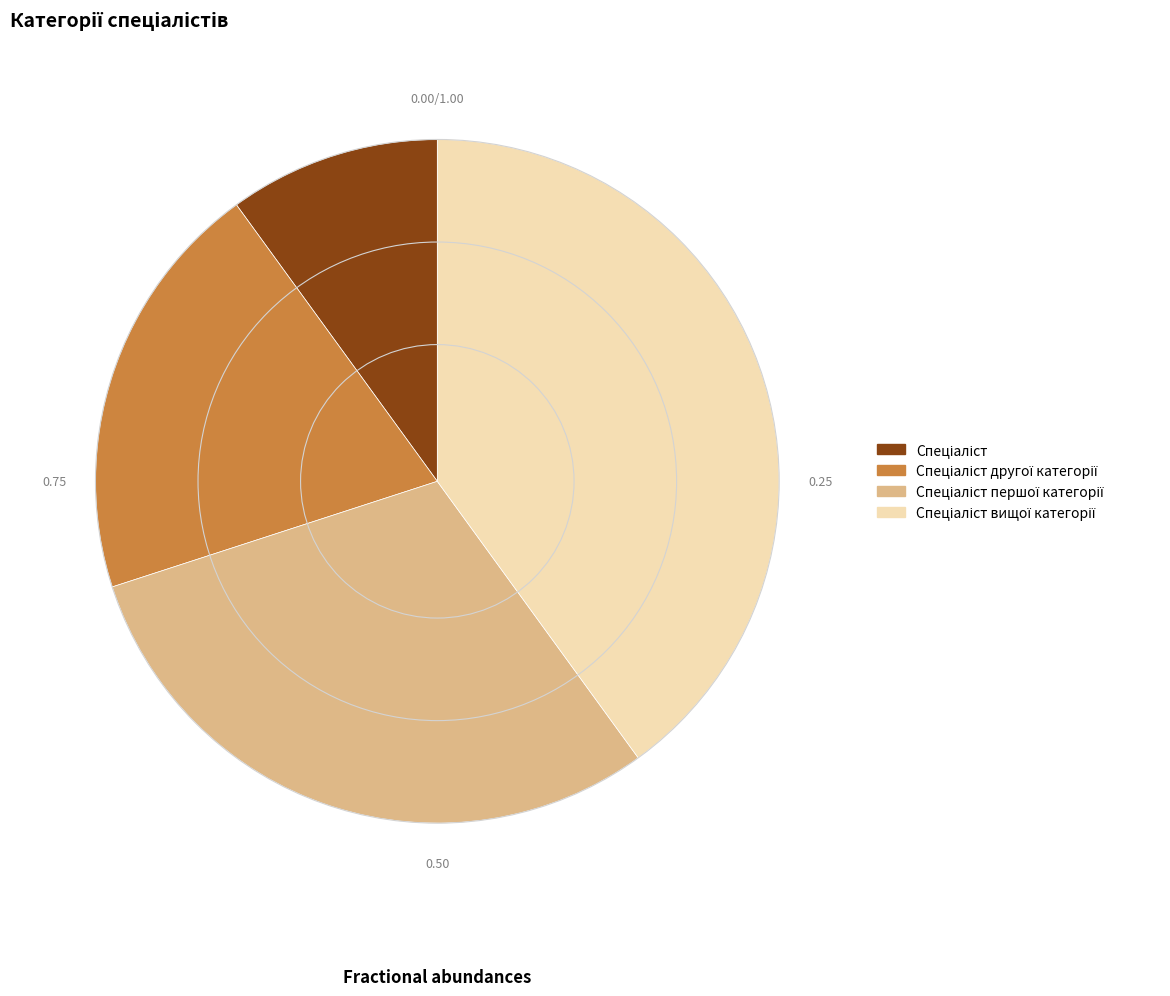

Count the number of slices in the pie.

4